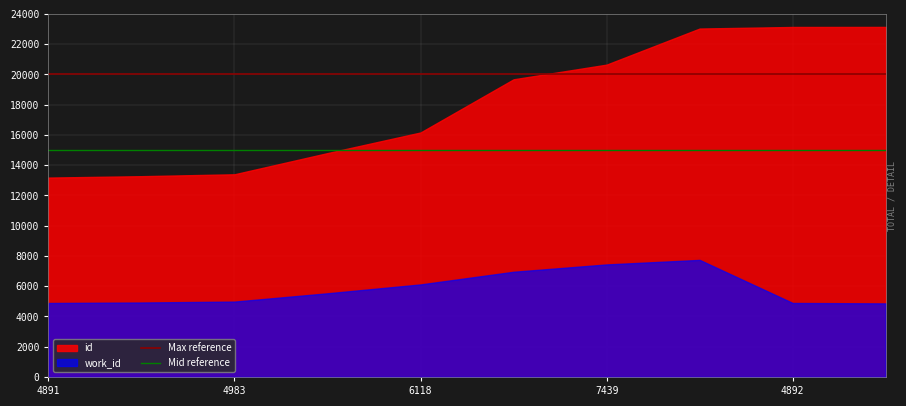

What is the minimum value shown in the chart?

4864